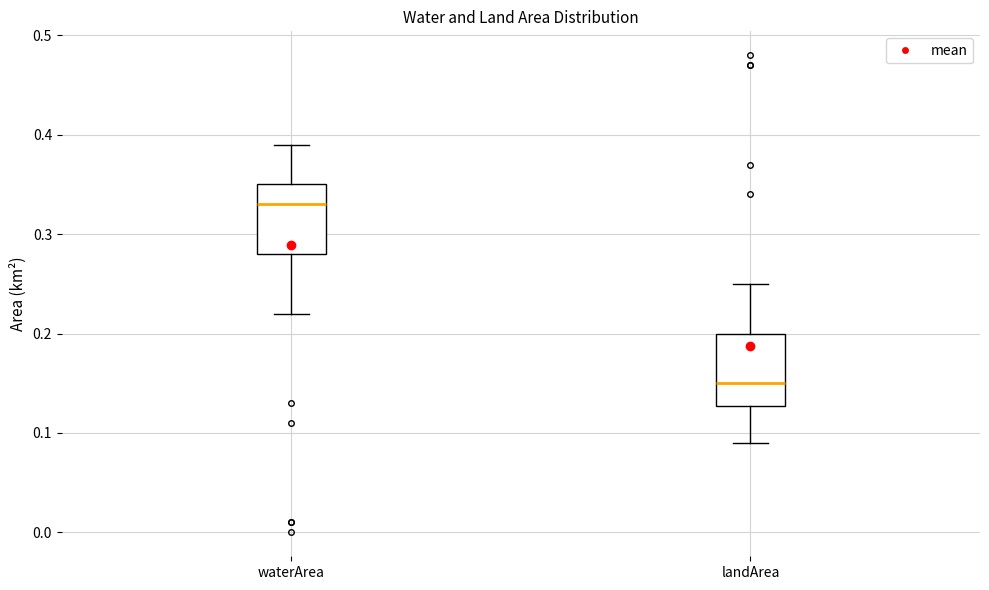

Reading left to right, transcribe this box plot: for each box, give where its median line is, the range the box spans, and where its two whiskers end, as read against the y-axis. The values are not printed on the chart, so give them approximately, as read against the axis.

waterArea: median 0.33, box 0.28 to 0.35, whiskers 0.22 to 0.39
landArea: median 0.15, box 0.13 to 0.20, whiskers 0.09 to 0.25